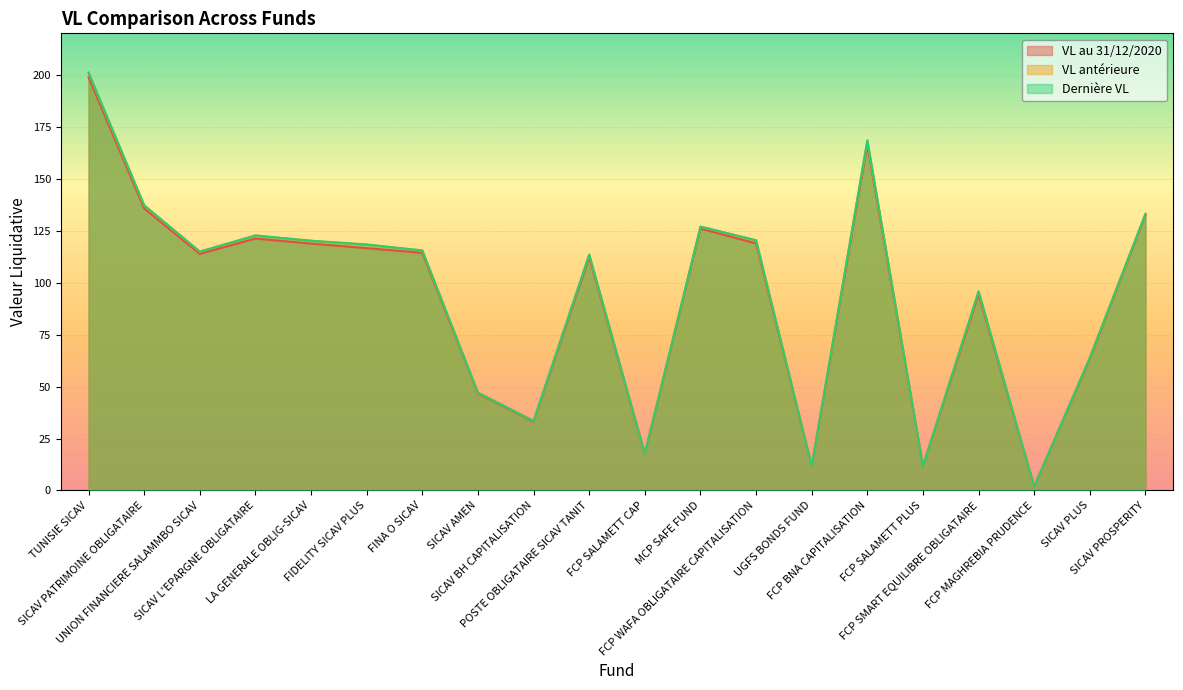

Rank the series at SICAV PROSPERITY from lowest to highest value.

VL au 31/12/2020, VL antérieure, Dernière VL